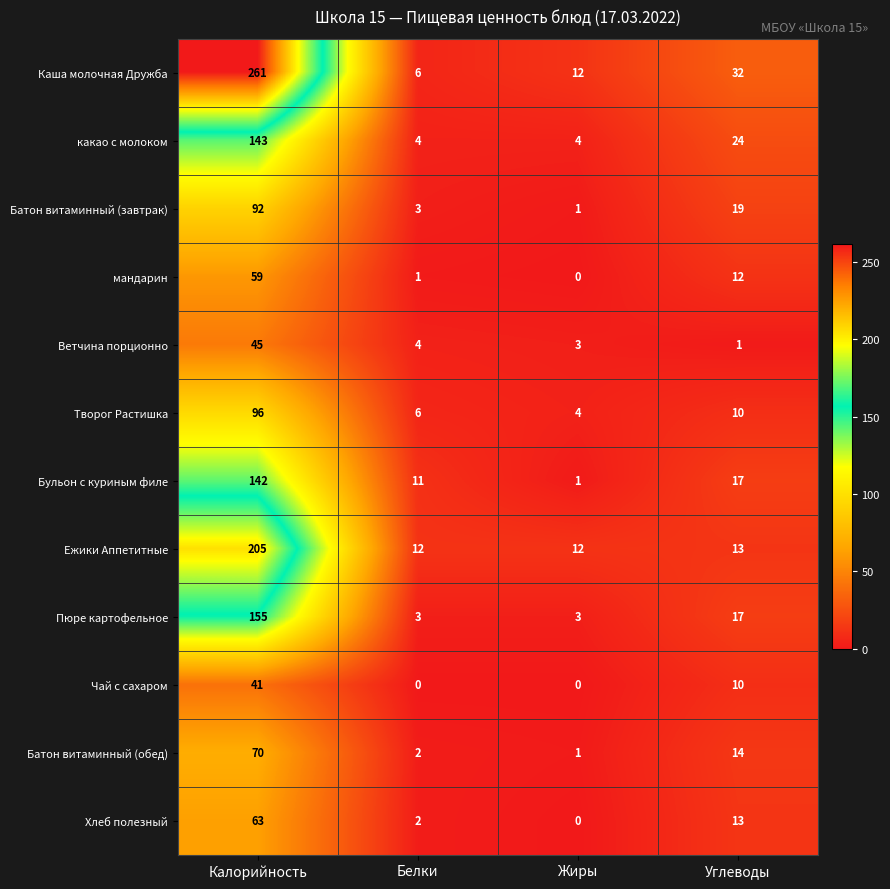

Which series has the largest total across all categories?

Каша молочная Дружба